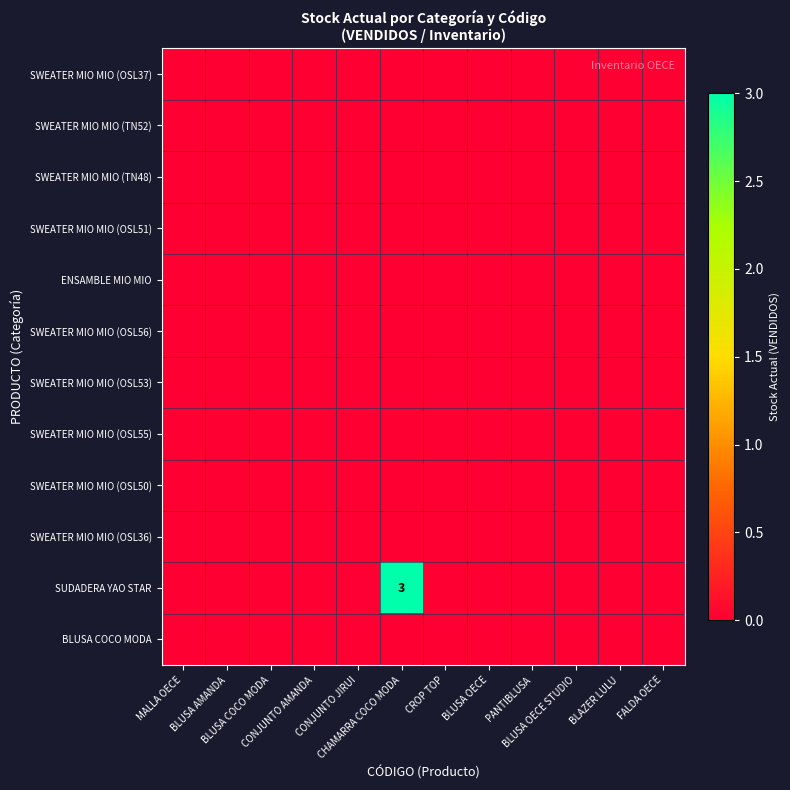

Which label corresponds to the largest value in the chart?

CHAMARRA COCO MODA